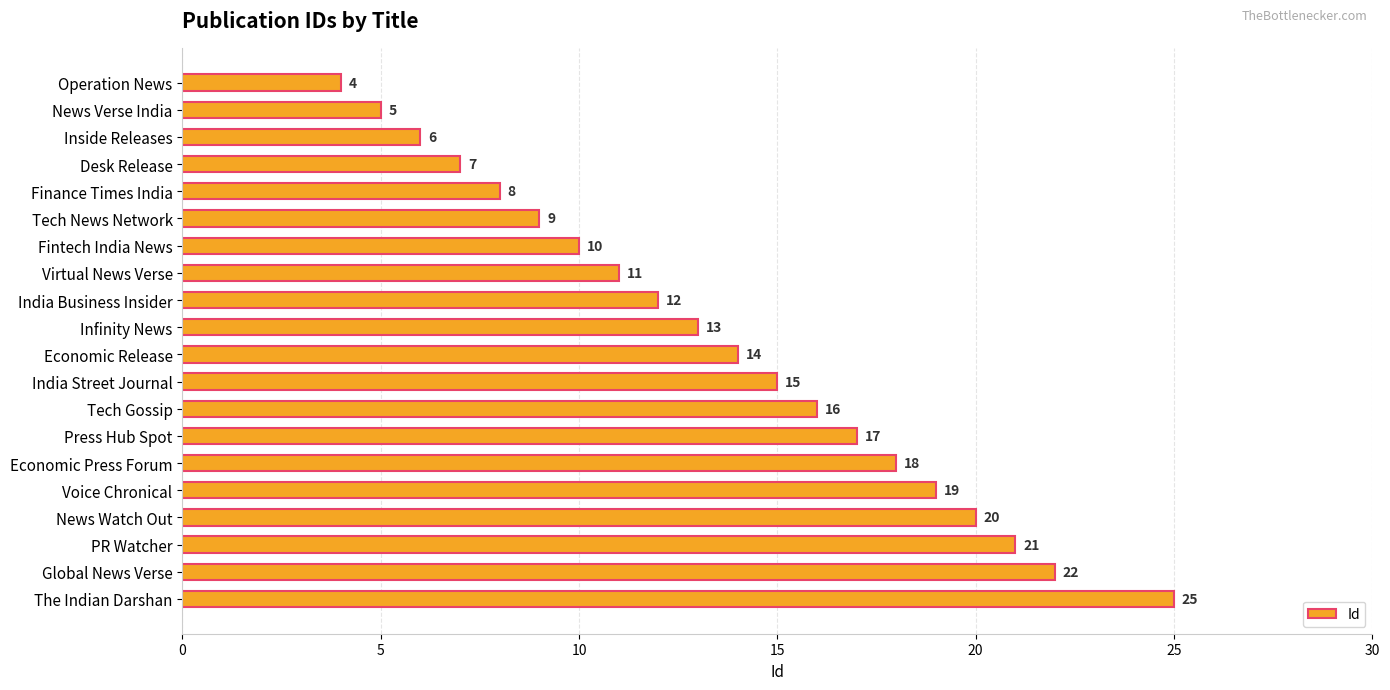

Which has a higher value, News Verse India or Economic Press Forum?

Economic Press Forum